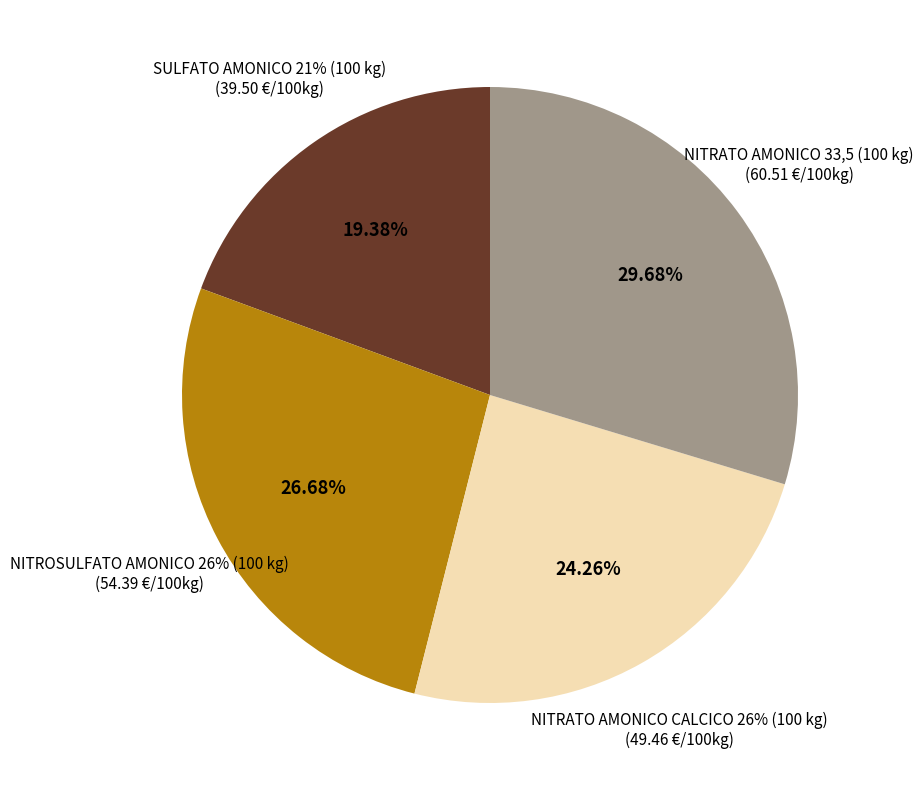

To the nearest percent, what is the difference between the largest and smallest slice percentages?

10%